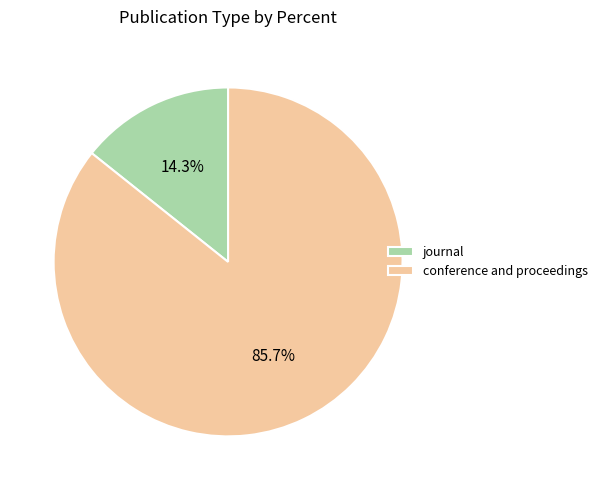

What percentage do journal and conference and proceedings together represent?

100.0%